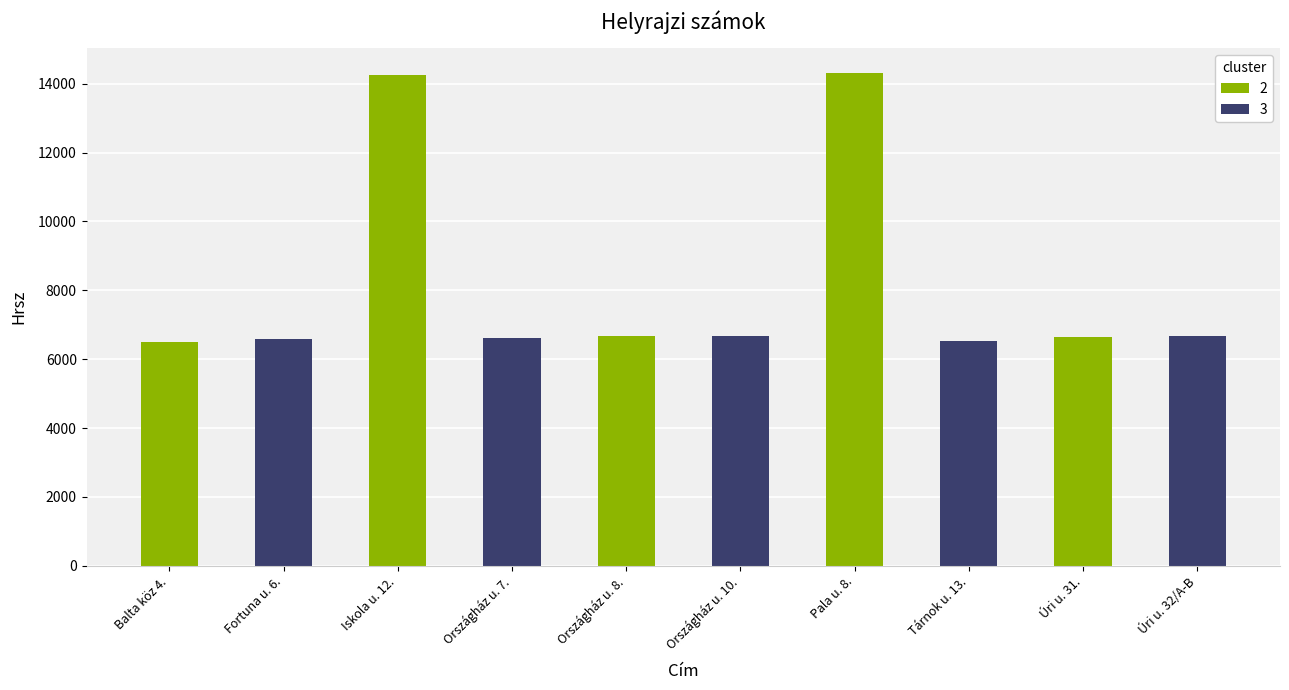

What is the average value?

8146